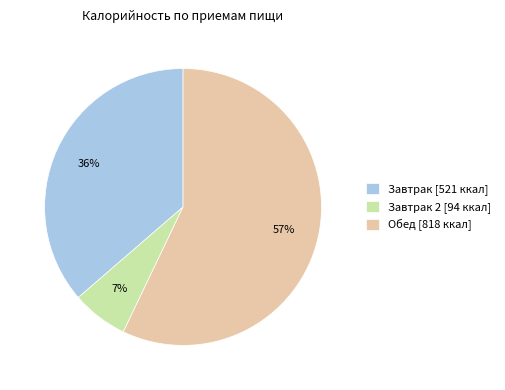

To the nearest percent, what portion does Завтрак 2 [94 ккал] represent?

7%